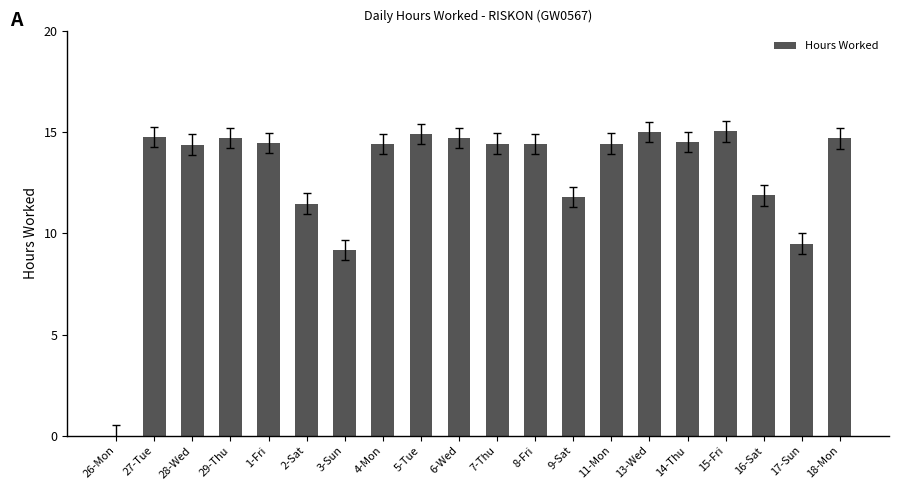

Is it true that the value at 7-Thu is 4.0?

False